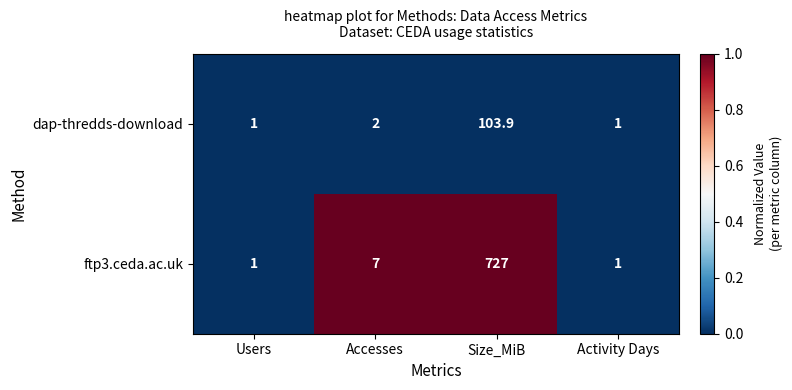

List the series in order of their peak value, lowest first.

dap-thredds-download, ftp3.ceda.ac.uk